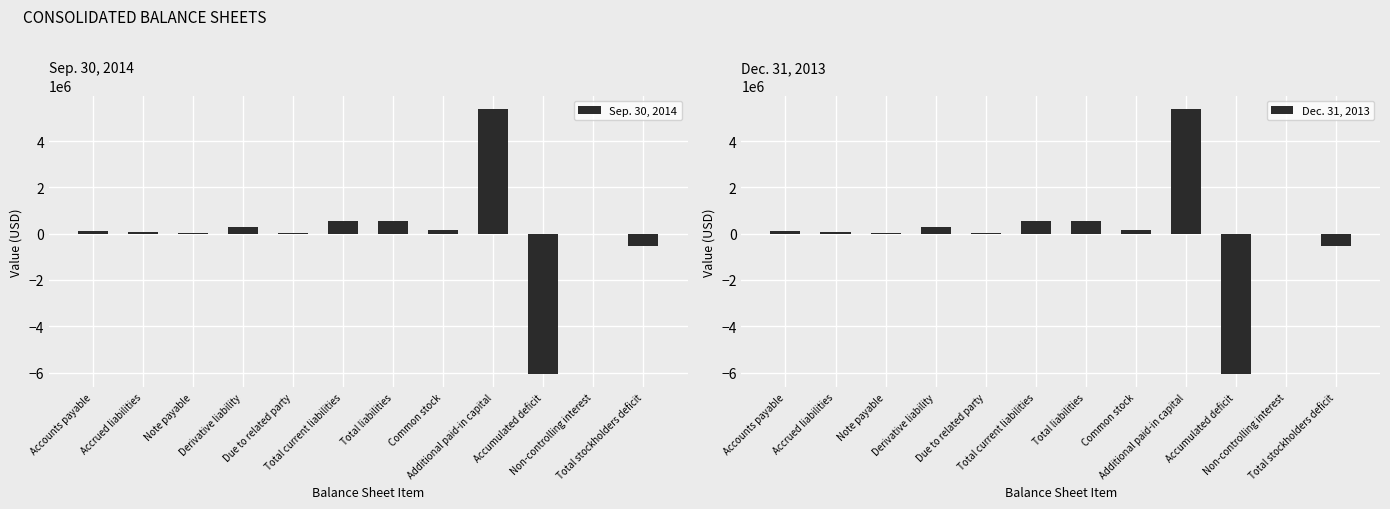

How many values in the Dec. 31, 2013 series are below 109495?

6